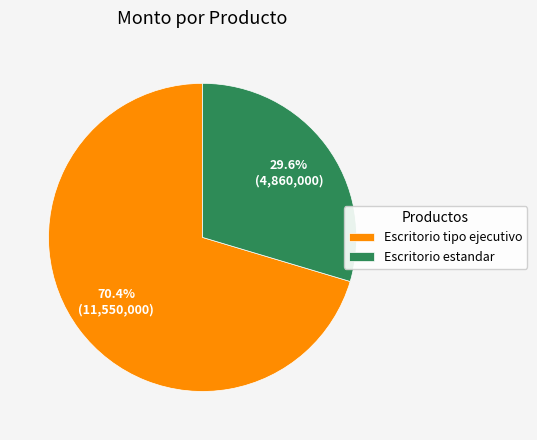

To the nearest percent, what is the difference between the largest and smallest slice percentages?

41%